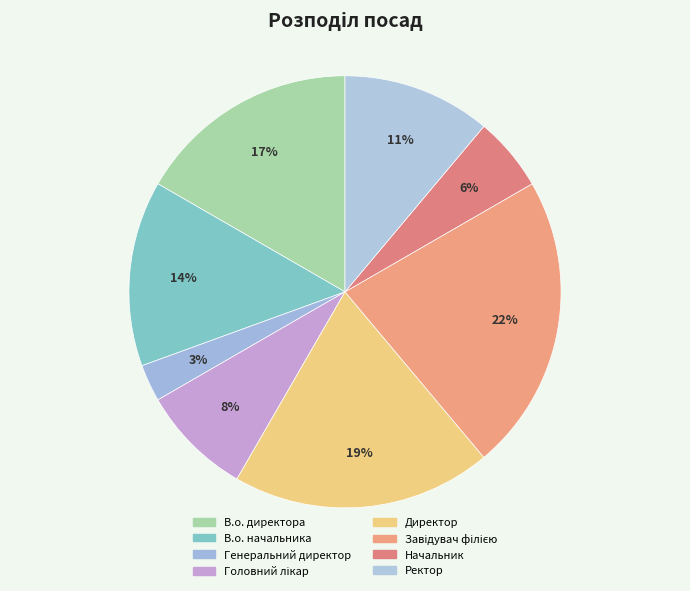

Count the number of slices in the pie.

8